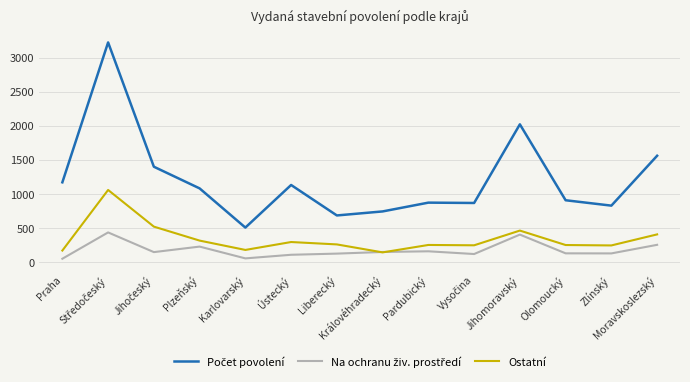

The Ostatní series shows 250 at Olomoucký. True or false?

True